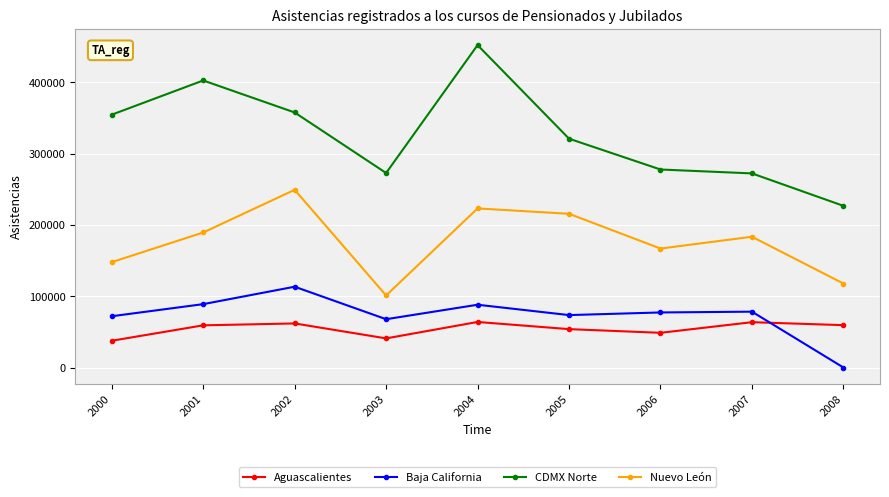

How many values in the Baja California series are below 77187?

4